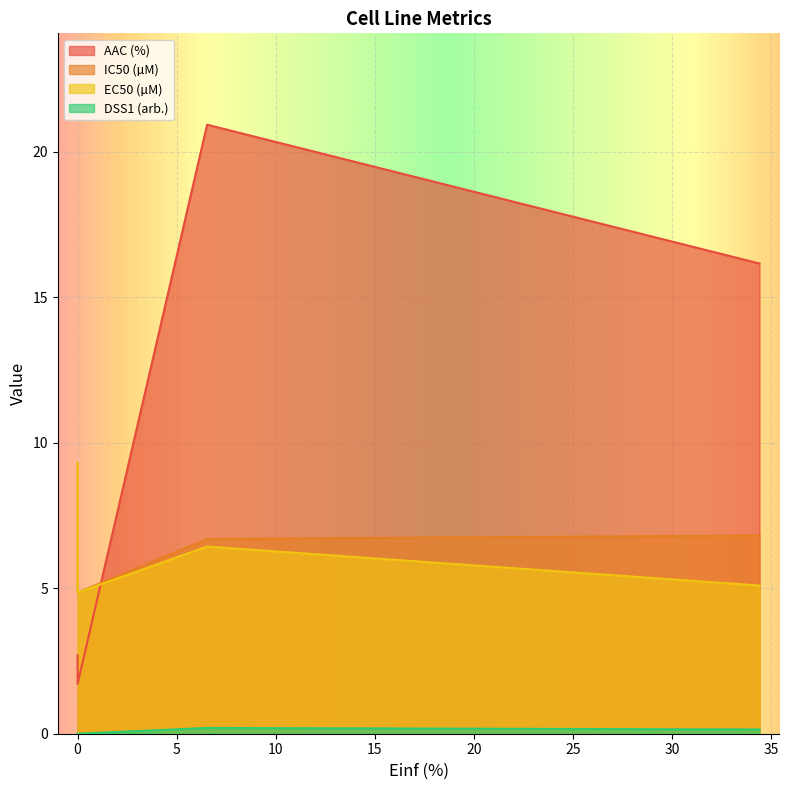

What are all the series names shown in the legend?

AAC (%), IC50 (µM), EC50 (µM), DSS1 (arb.)